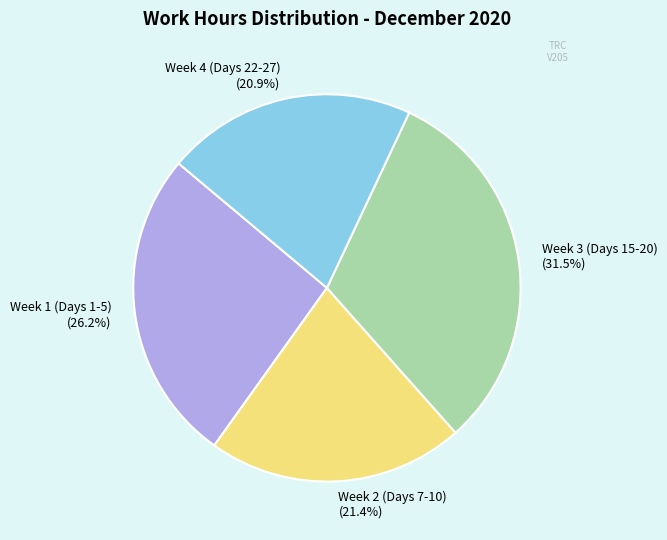

Is the sum of Week 4 (Days 22-27) and Week 1 (Days 1-5) greater than half?

No